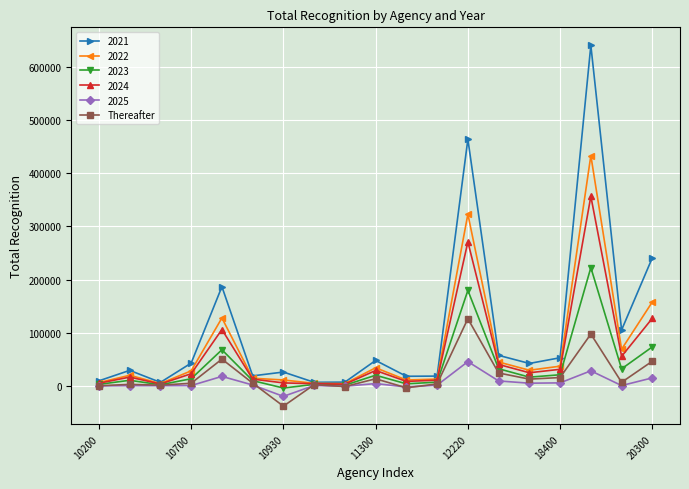

What is the minimum value shown in the chart?

-37826